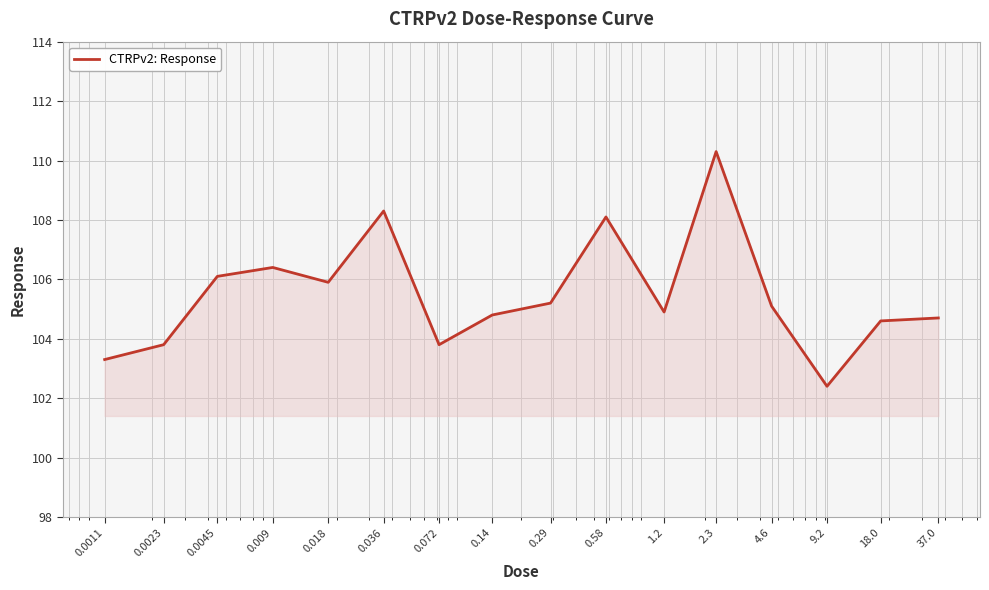

What is the difference between the second highest and minimum values?

5.9